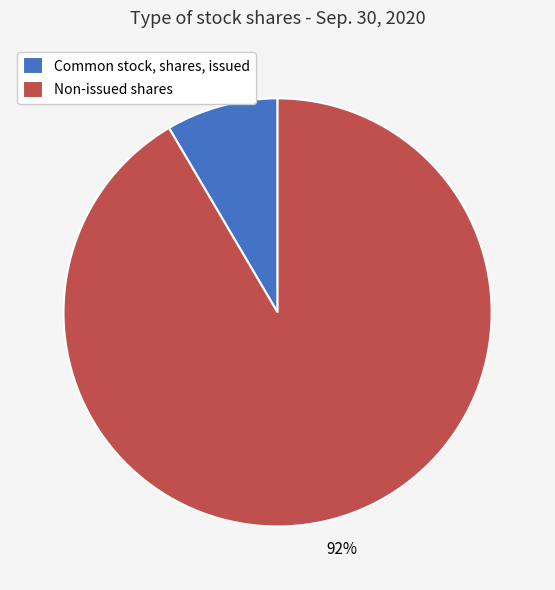

Which slice is the smallest?

Common stock, shares, issued